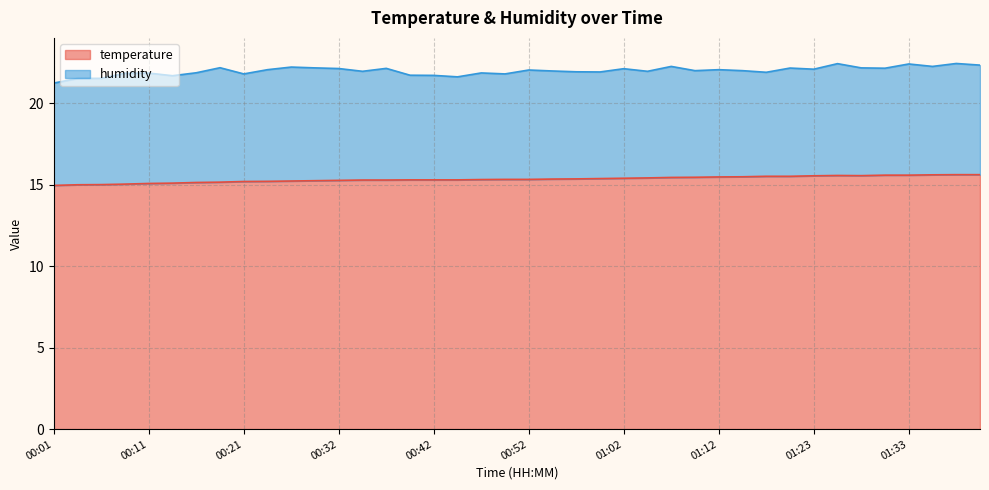

How many points are lower than both their immediate neighbors (excluding endpoints)?

1